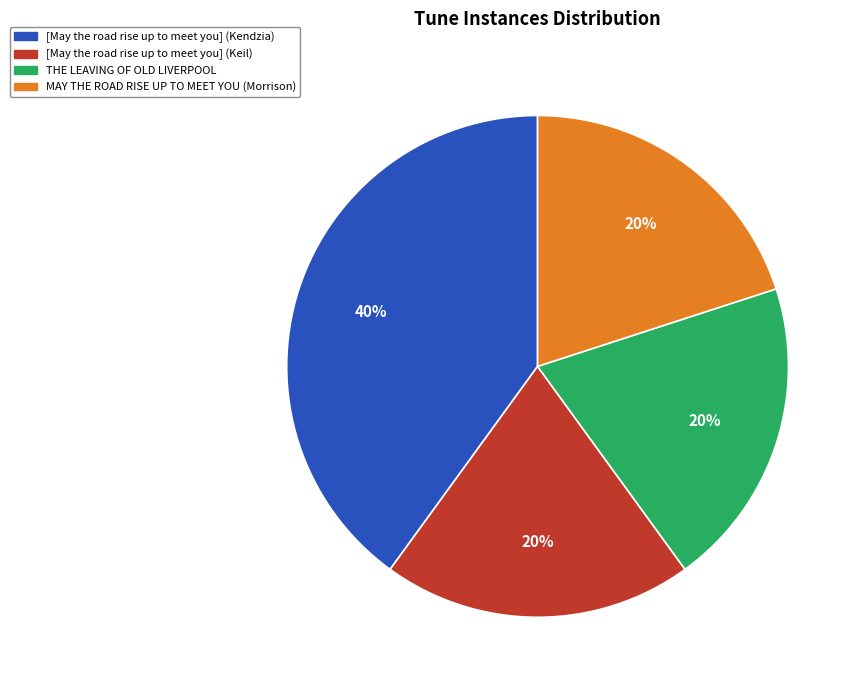

Between MAY THE ROAD RISE UP TO MEET YOU (Morrison) and [May the road rise up to meet you] (Kendzia), which is larger?

[May the road rise up to meet you] (Kendzia)